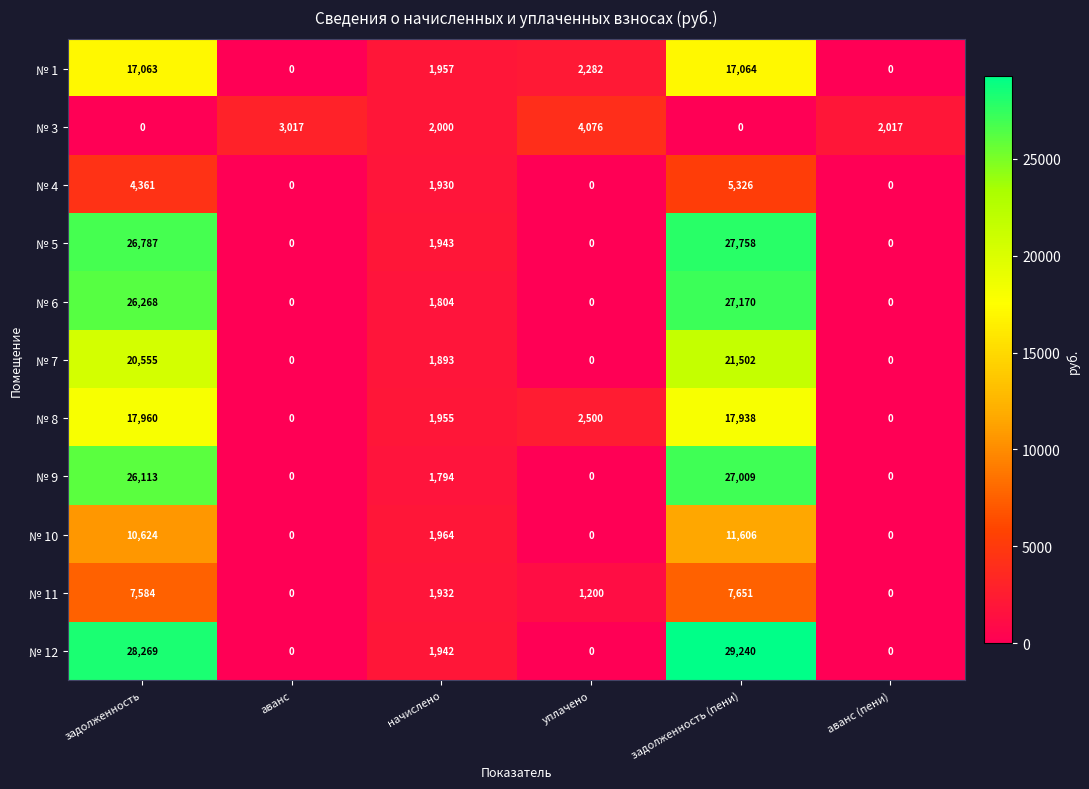

At which category is the sum across all series the highest?

задолженность (пени)